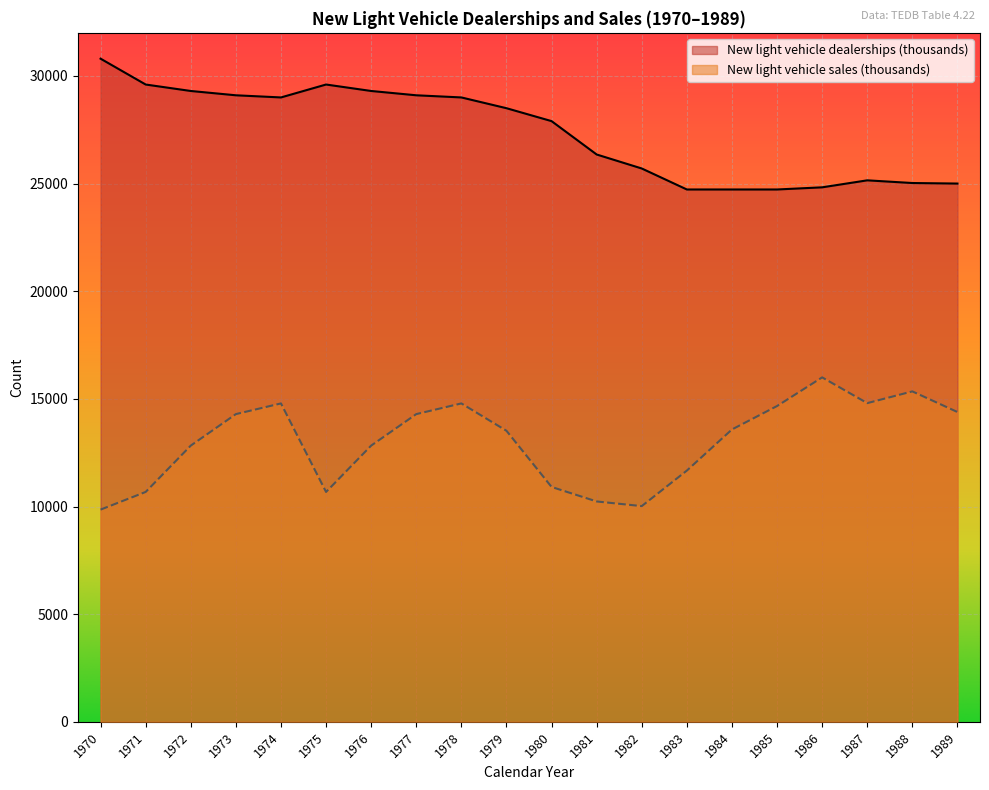

How many values in the New light vehicle sales (thousands) series exceed 13579?

9